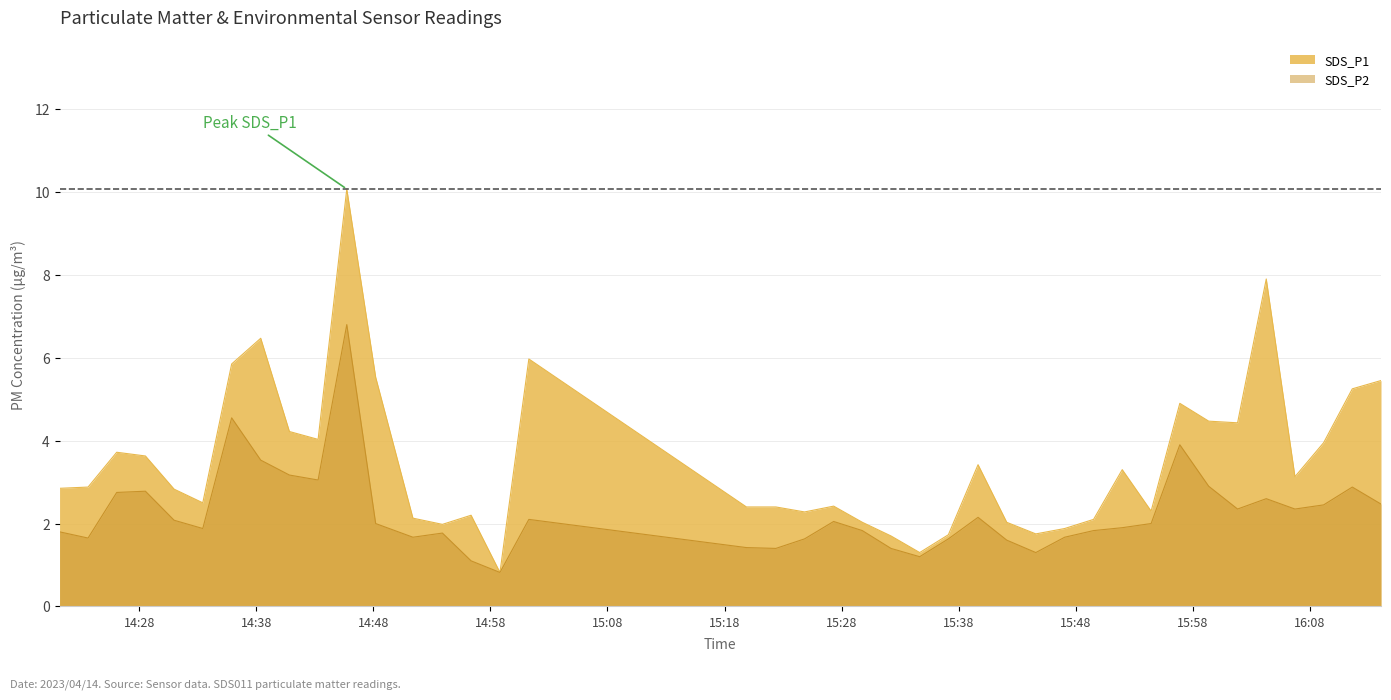

True or false: SDS_P2 and SDS_P1 intersect in this chart.

False